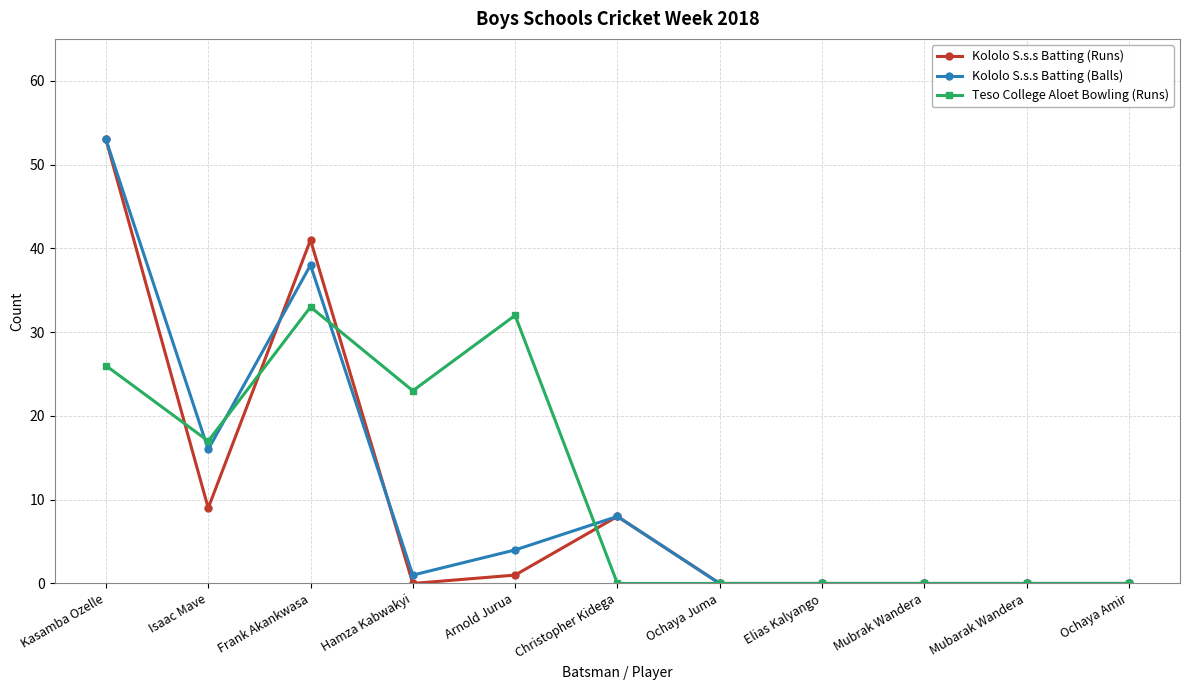

What position from the left is Frank Akankwasa?

3